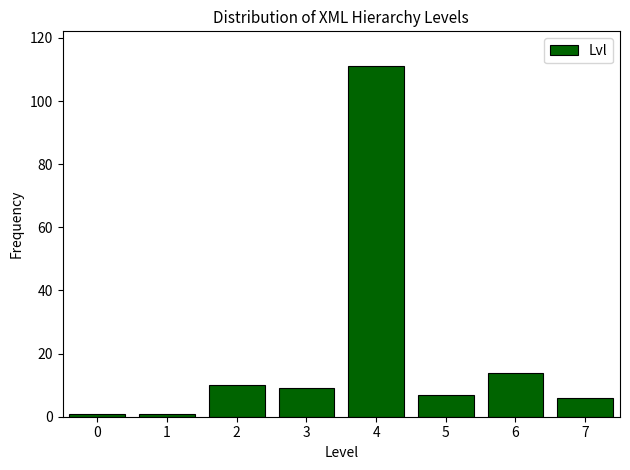

Reading left to right, list every bar in this chart as the range it spans on the x-axis followed by its height. The values are not printed on the chart, so give them approximately, as read against the axis.

-0.5 to 0.5: under 2
0.5 to 1.5: under 2
1.5 to 2.5: 10
2.5 to 3.5: 10
3.5 to 4.5: 112
4.5 to 5.5: 8
5.5 to 6.5: 14
6.5 to 7.5: 6